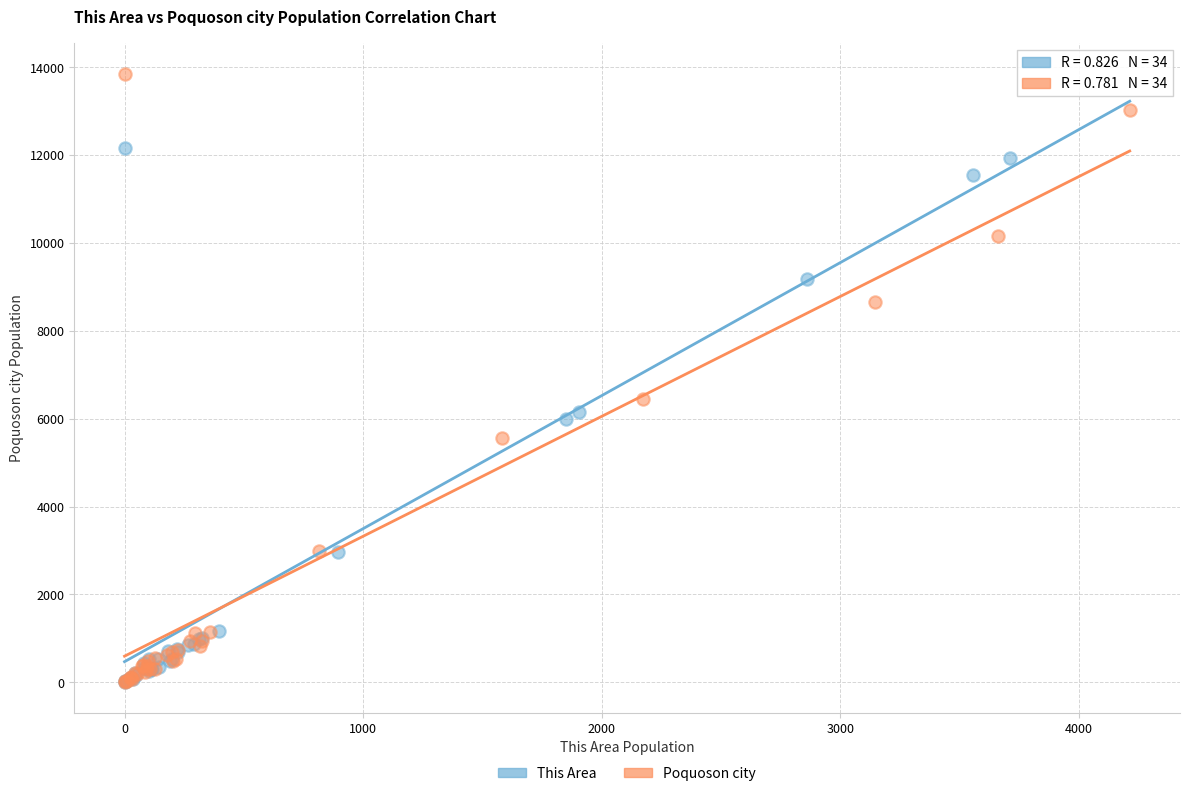

Which series reaches the maximum Y coordinate?

Poquoson city